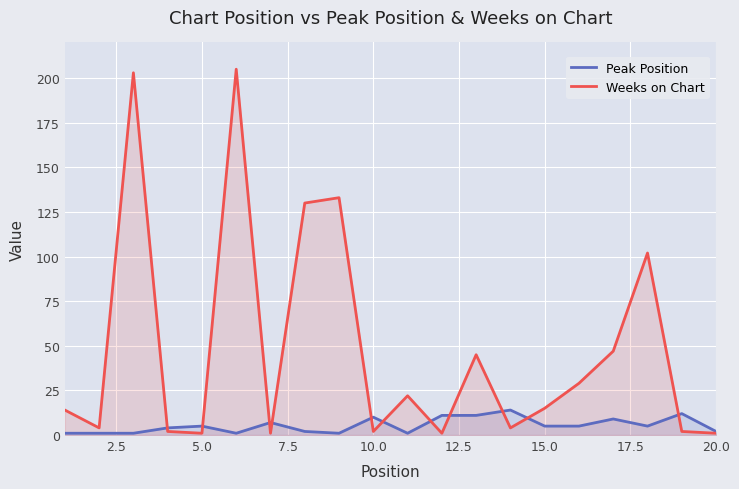

How many data points in Peak Position are above 5?

7